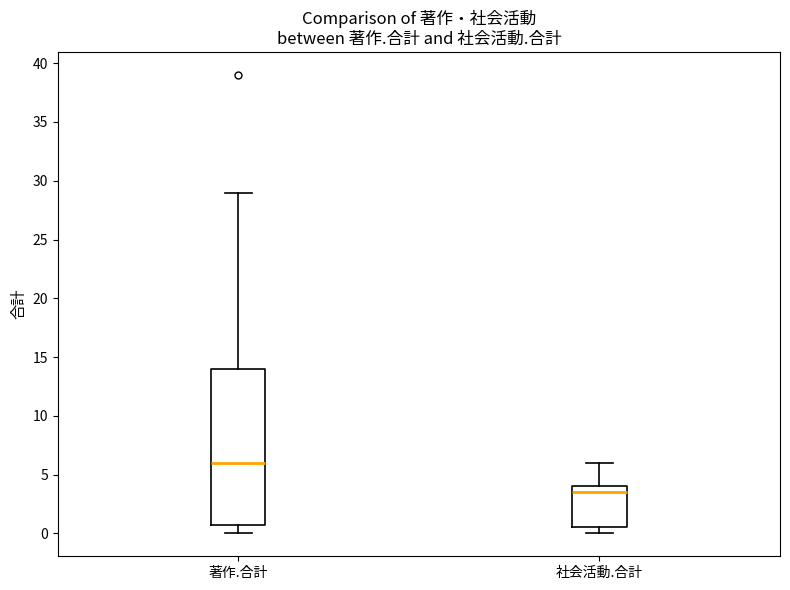

Which box is the tallest, from its lower edge to its upper edge?

著作.合計